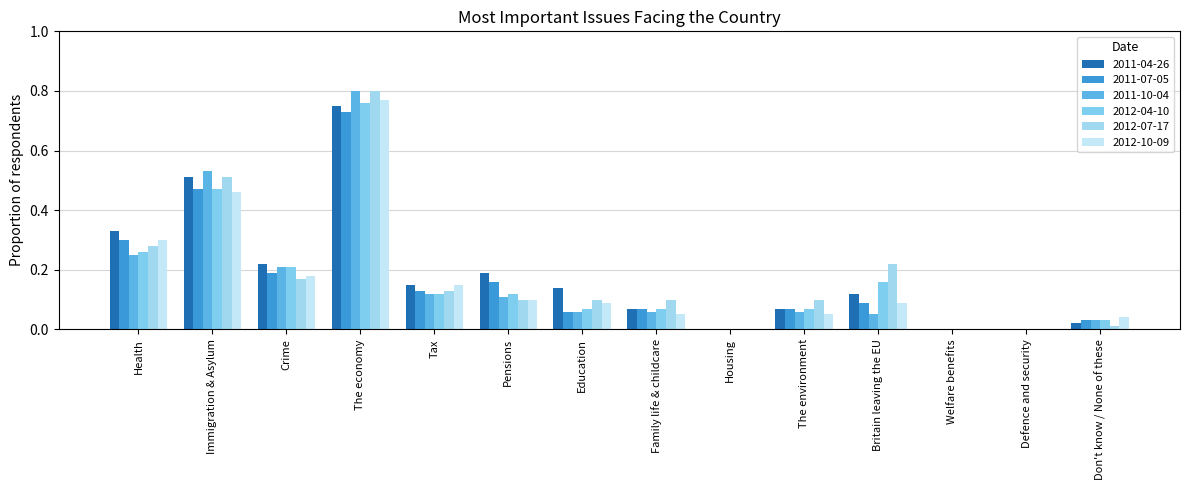

How many groups of bars are there?

14